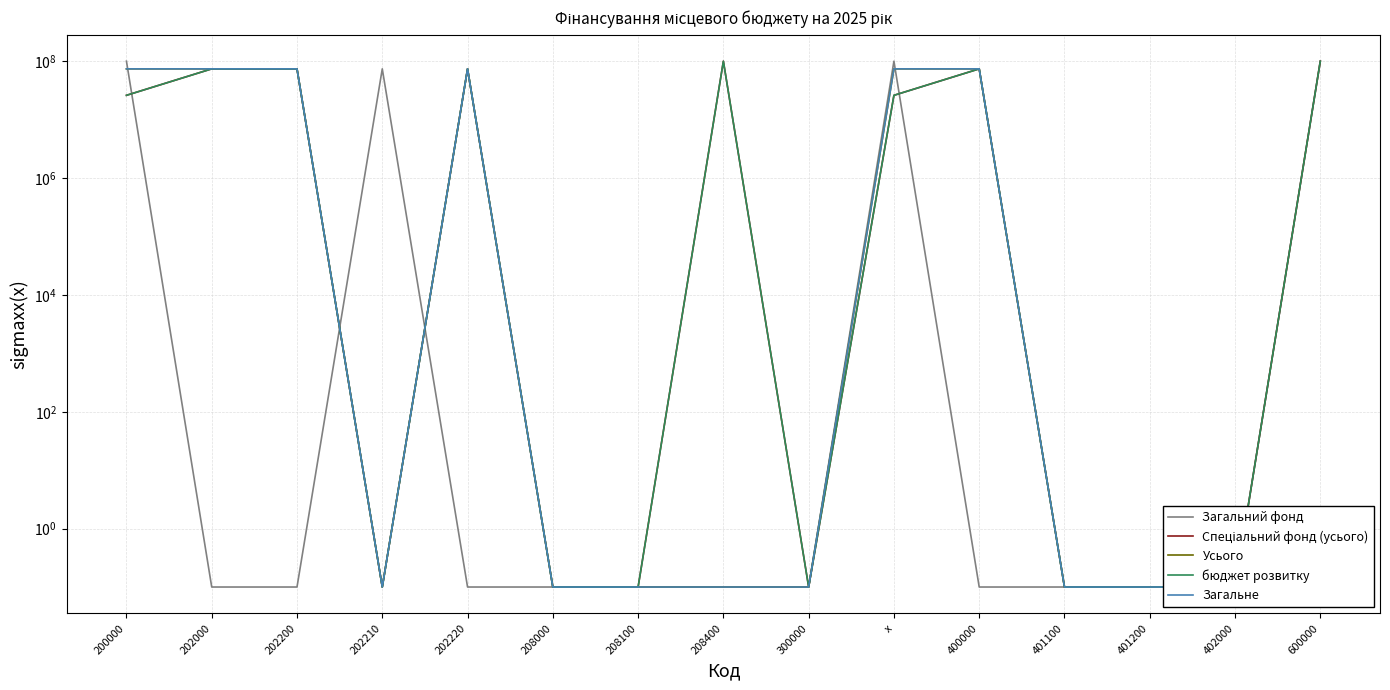

At which category does бюджет розвитку reach its first local peak?

202220